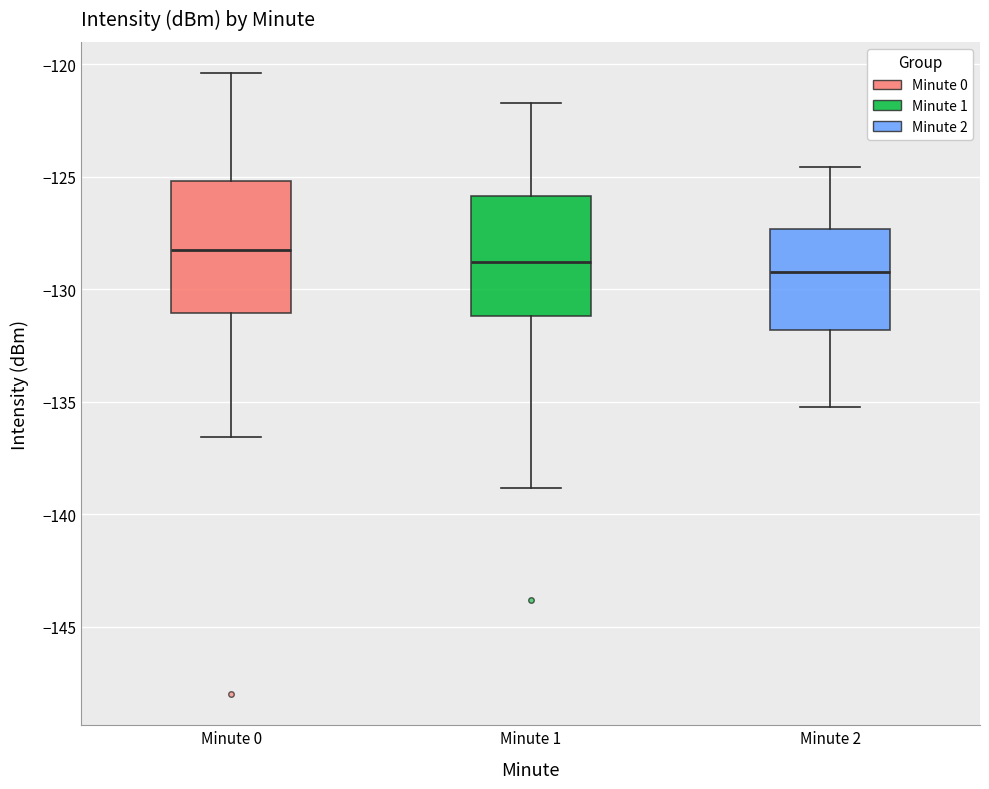

Reading left to right, read every box against the y-axis: the position of its median line, the range the box covers, and the ends of its whiskers. The values are not printed on the chart, so give them approximately, as read against the axis.

Minute 0: median -128.5, box -131.0 to -125.0, whiskers -136.5 to -120.5
Minute 1: median -129.0, box -131.0 to -126.0, whiskers -139.0 to -121.5
Minute 2: median -129.0, box -132.0 to -127.5, whiskers -135.0 to -124.5